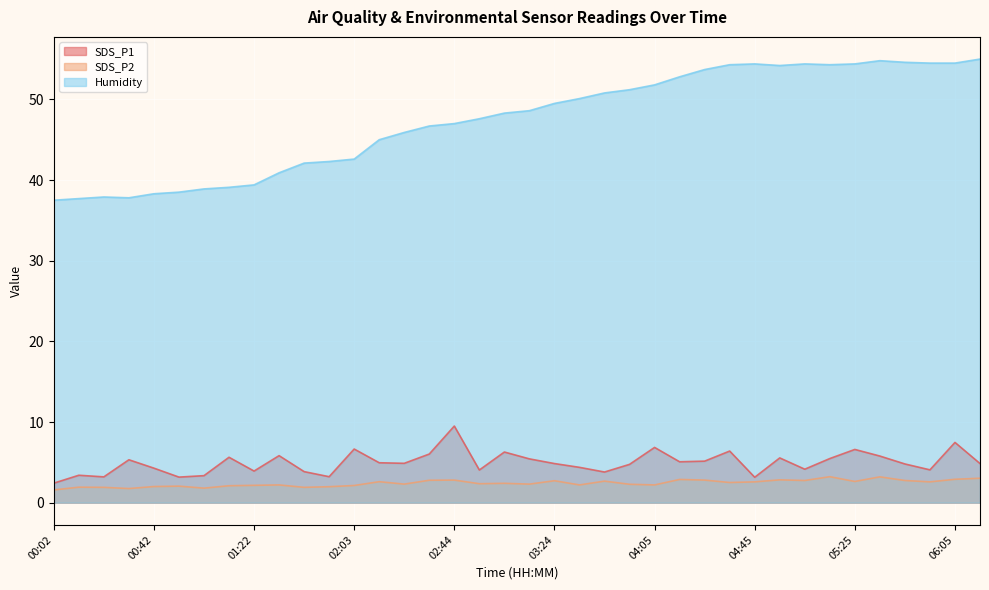

Reading right to left, extract all data points from this chart.

SDS_P1: 4.8	7.5	4.1	4.8	5.8	6.6	5.5	4.2	5.5	3.1	6.4	5.2	5.1	6.8	4.8	3.8	4.4	4.8	5.4	6.3	4.0	9.5	6.0	4.9	5.0	6.7	3.2	3.9	5.8	3.9	5.6	3.4	3.2	4.3	5.3	3.2	3.4	2.4
SDS_P2: 3.0	2.9	2.6	2.8	3.2	2.6	3.2	2.8	2.8	2.6	2.5	2.8	2.9	2.2	2.3	2.7	2.2	2.7	2.3	2.4	2.4	2.8	2.8	2.3	2.6	2.1	2.0	1.9	2.2	2.1	2.1	1.8	2.0	2.0	1.8	1.9	1.9	1.6
Humidity: 55.0	54.5	54.5	54.6	54.8	54.4	54.3	54.4	54.2	54.4	54.3	53.7	52.8	51.8	51.2	50.8	50.1	49.5	48.6	48.3	47.6	47.0	46.7	45.9	45.0	42.6	42.3	42.1	40.9	39.4	39.1	38.9	38.5	38.3	37.8	37.9	37.7	37.5